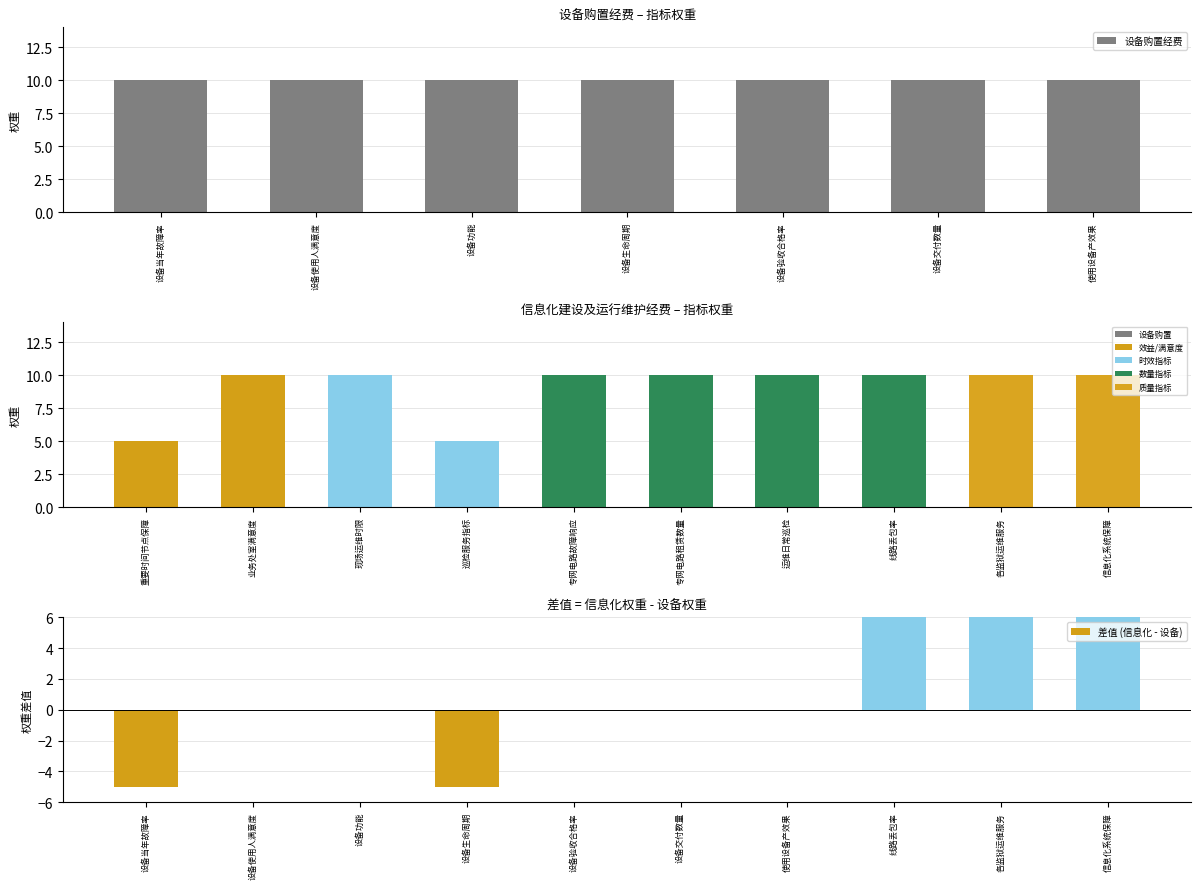

Does the chart contain stacked bars?

No